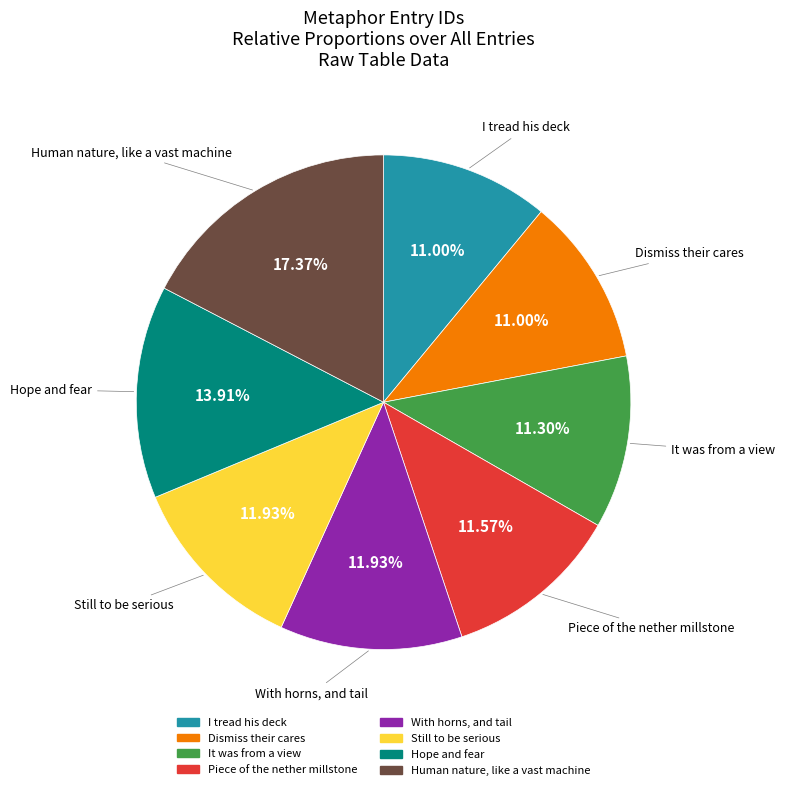

How many segments does this pie chart have?

8